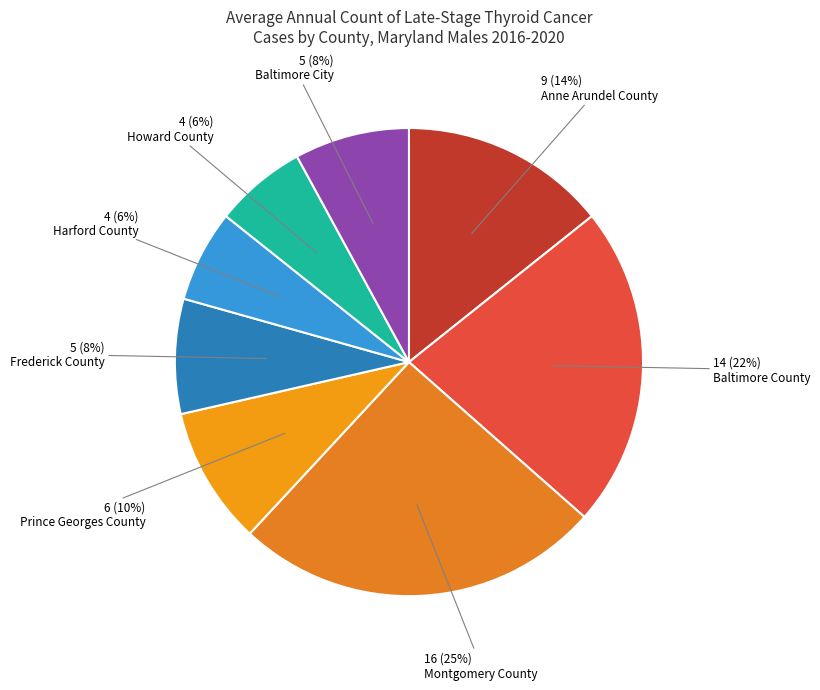

Which has a higher value, Prince Georges County or Montgomery County?

Montgomery County